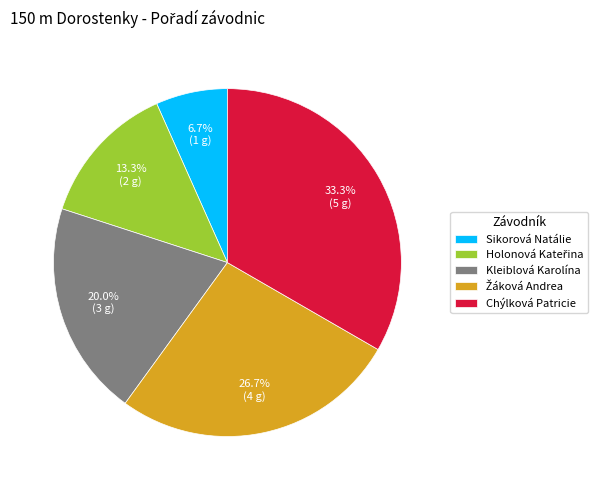

Is Sikorová Natálie the majority of the pie?

No